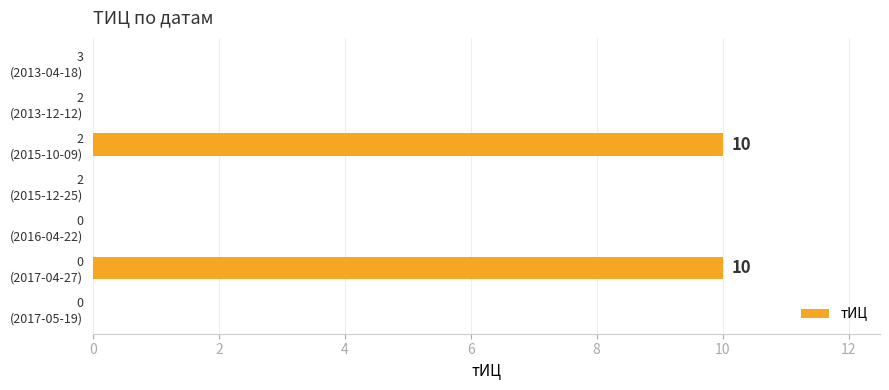

What is the maximum value shown in the chart?

10